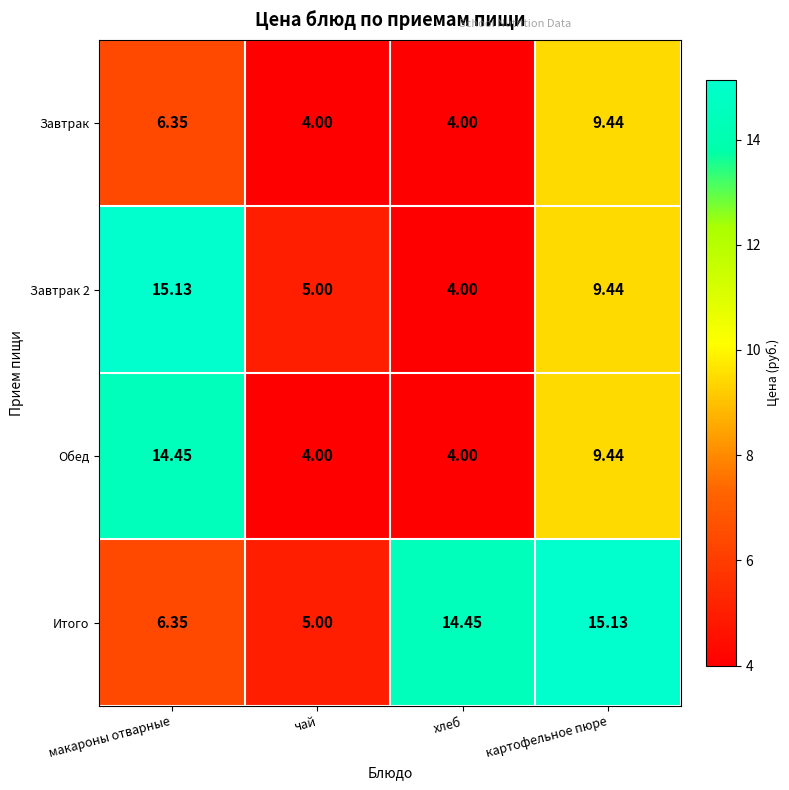

Count the number of data series in this chart.

4